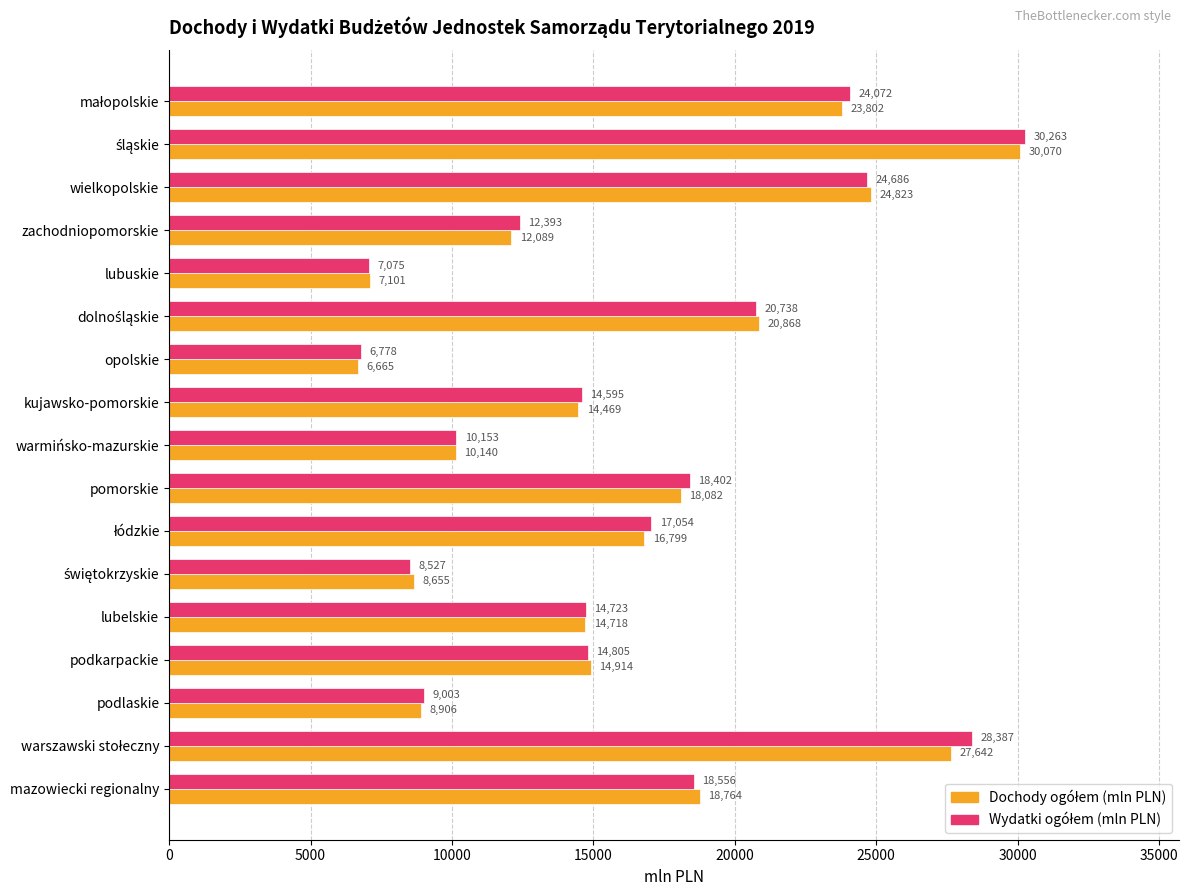

At how many categories does at least one series exceed 15264?

8